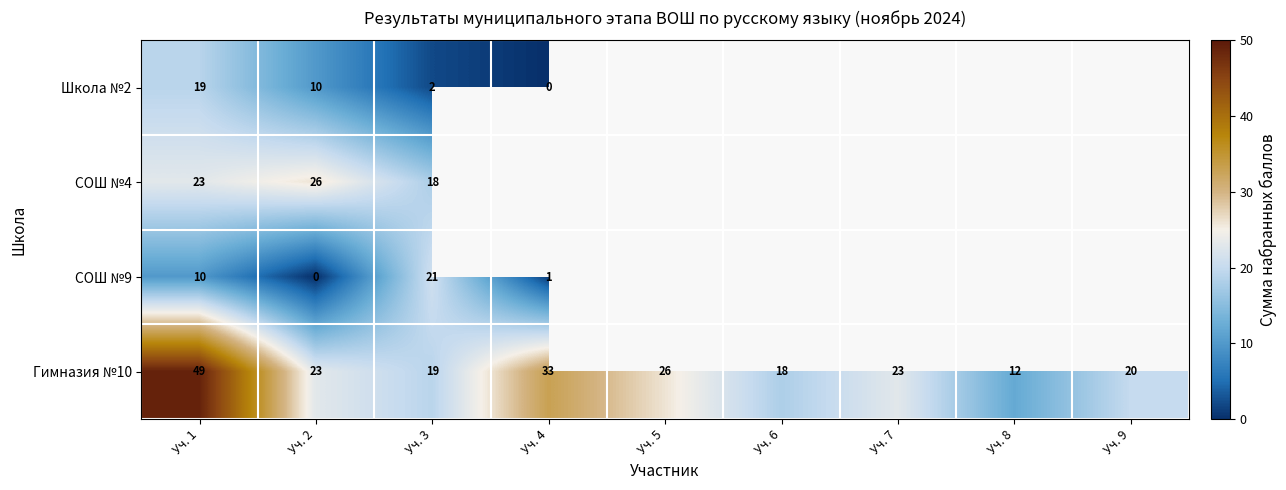

What is the difference between the highest and lowest values at Уч. 2?

26